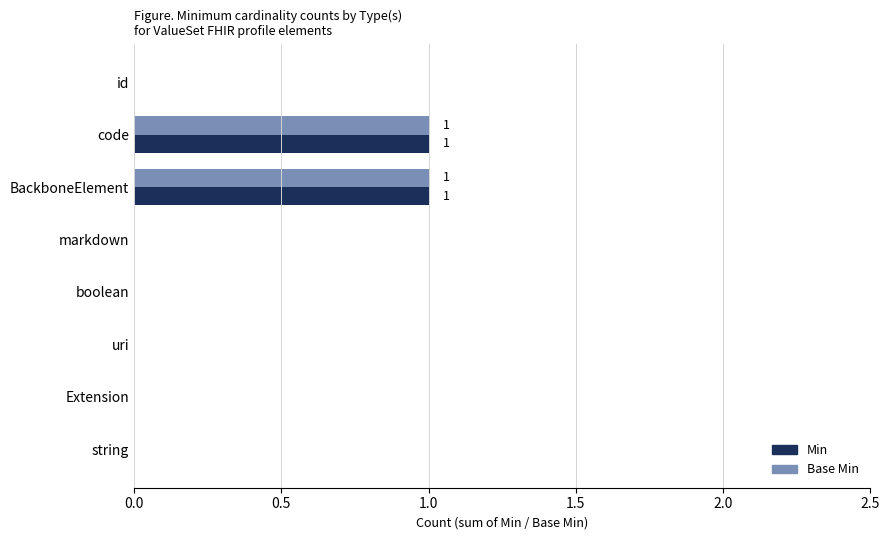

The Base Min series shows 0 at Extension. True or false?

True